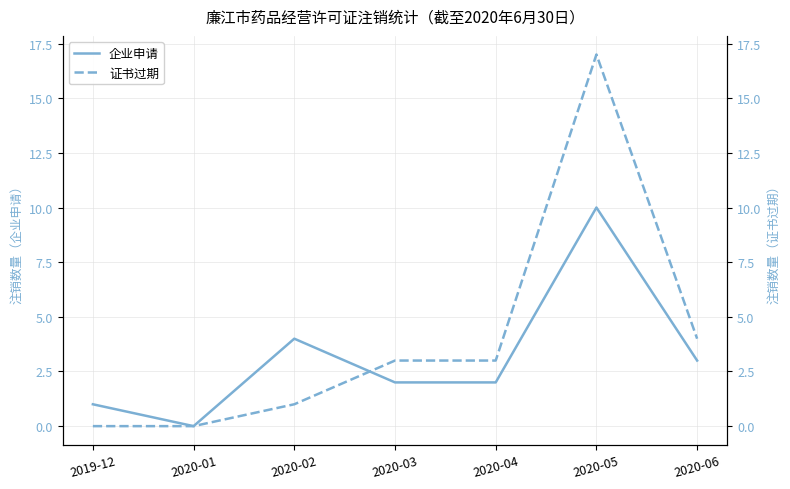

Which series ends up on top after the final intersection of 企业申请 and 证书过期?

证书过期